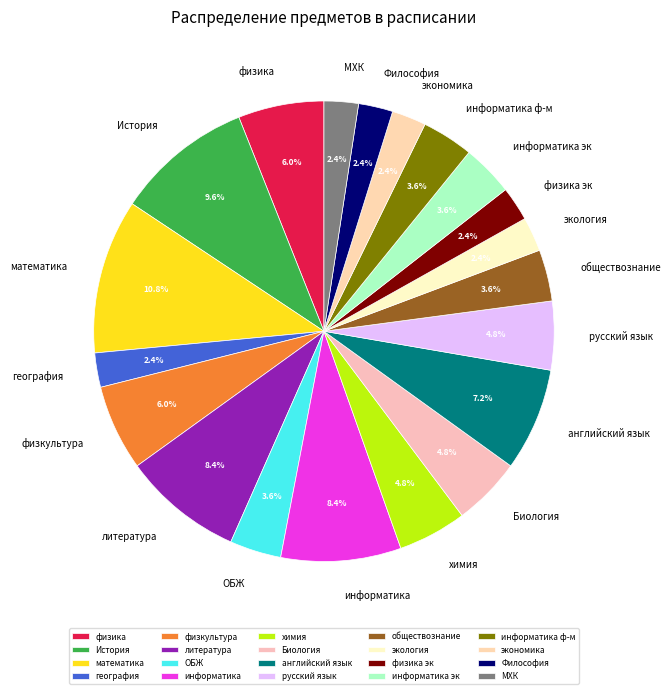

Combined, what portion of the pie is физика and физика эк?

8.4%